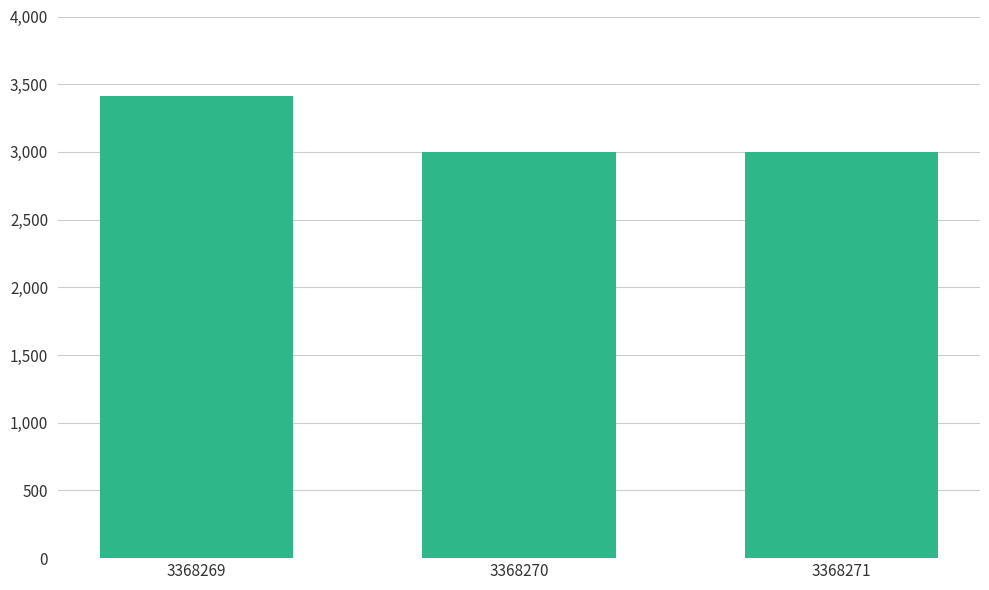

Does the chart contain any negative values?

No